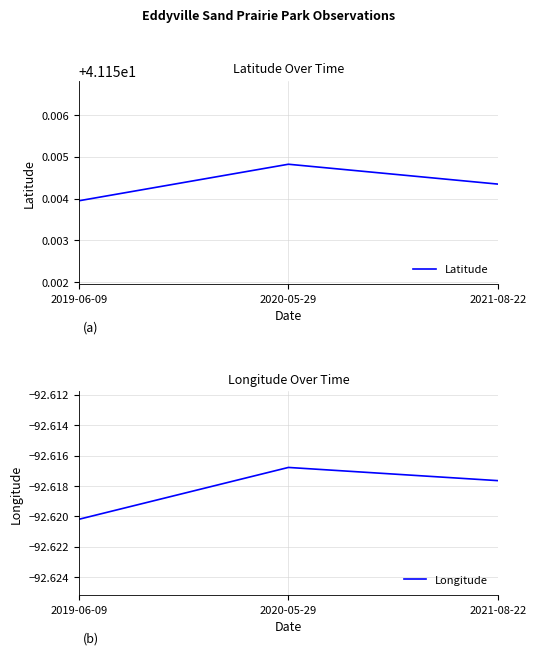

Count the Latitude values in the range 41 to 42.

3